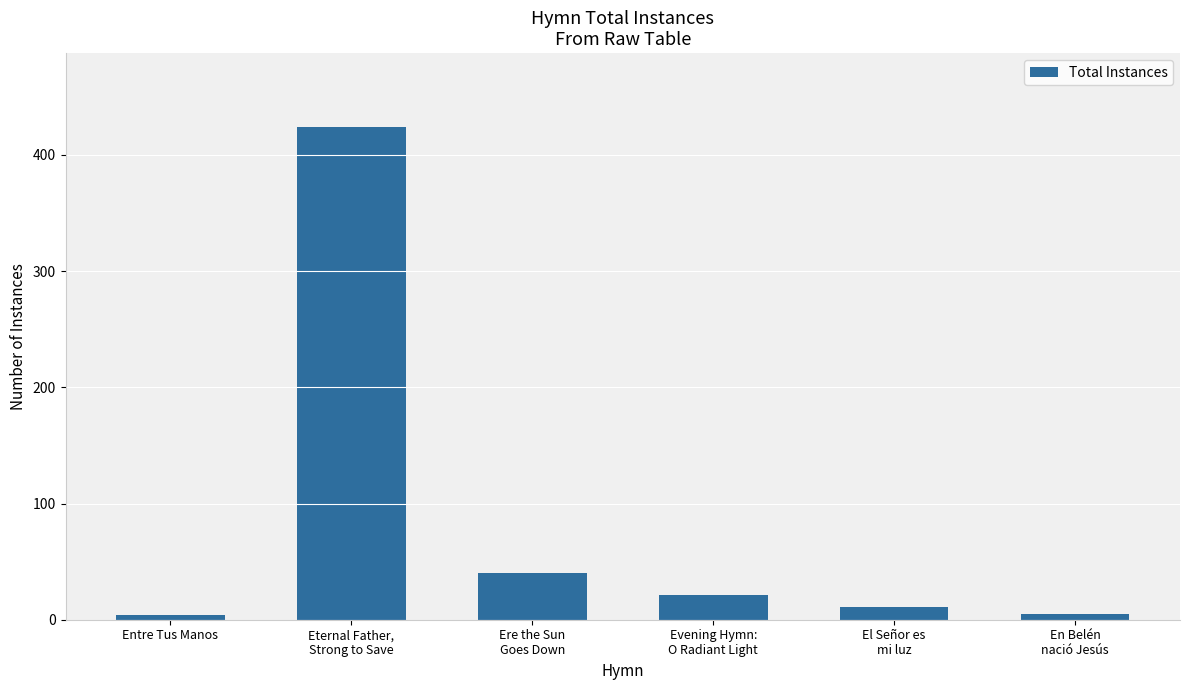

What is the change in value from Entre Tus Manos to El Señor es
mi luz?

+7